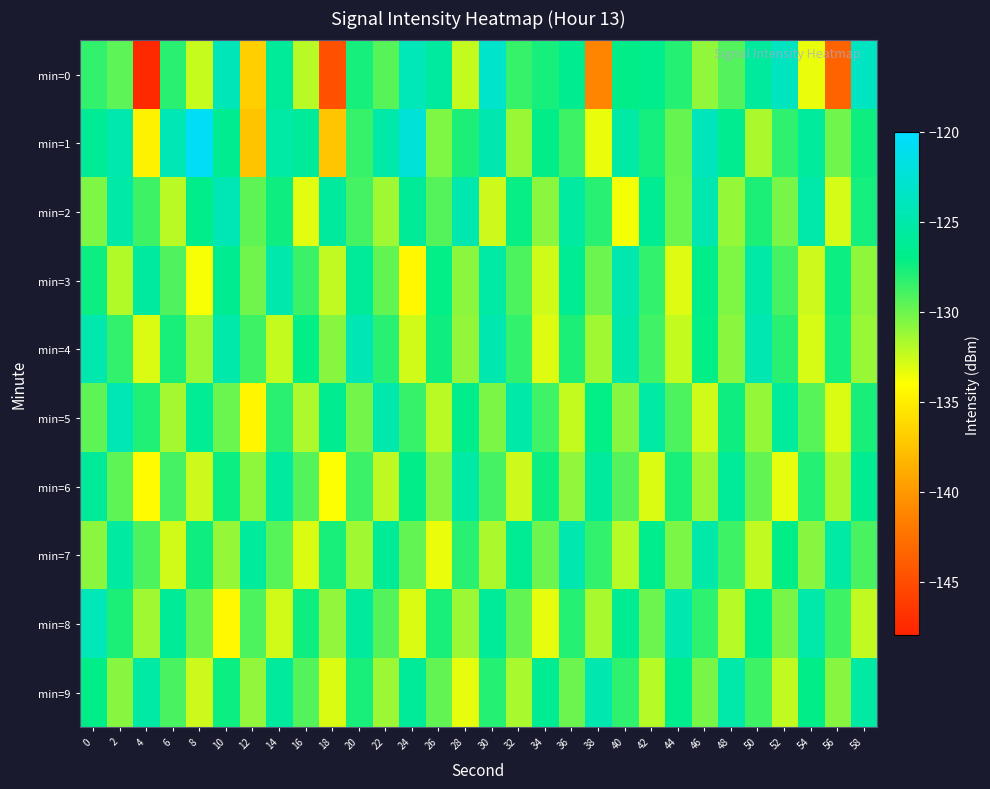

Which series changed the most between 24 and 58?

min=1